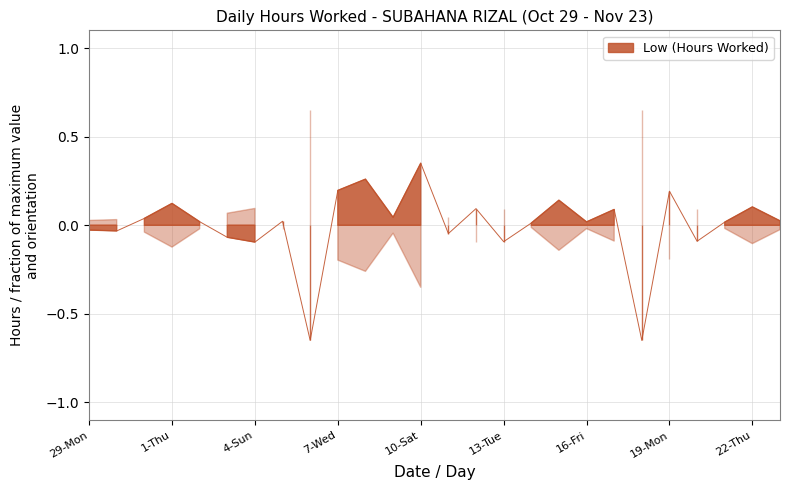

How many values are above zero?

17